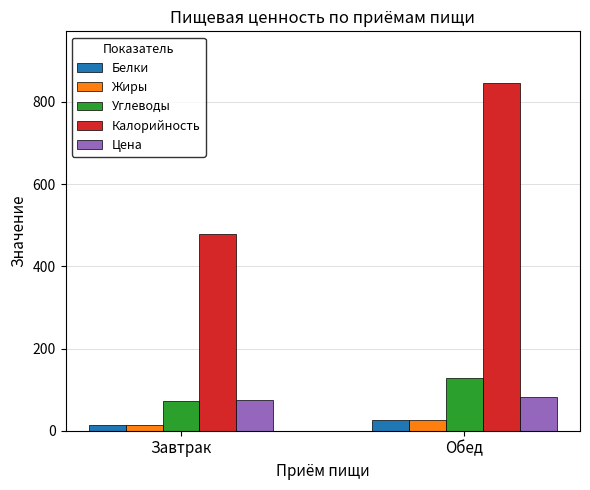

Which series has the largest range (max minus min)?

Калорийность